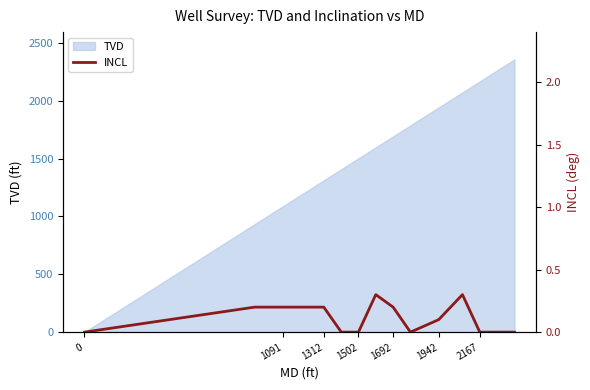

What is the maximum value for TVD?

2357.0